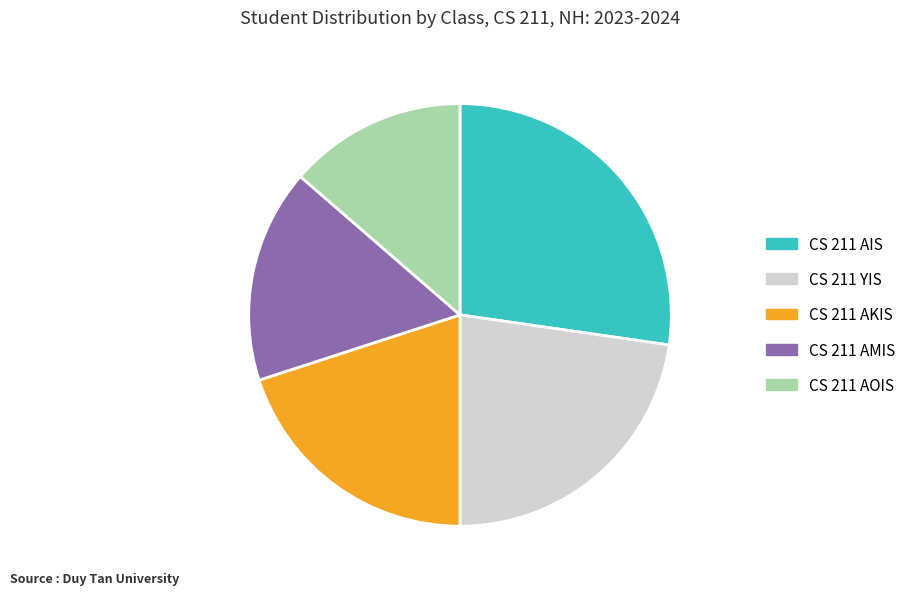

How many slices are in this pie chart?

5